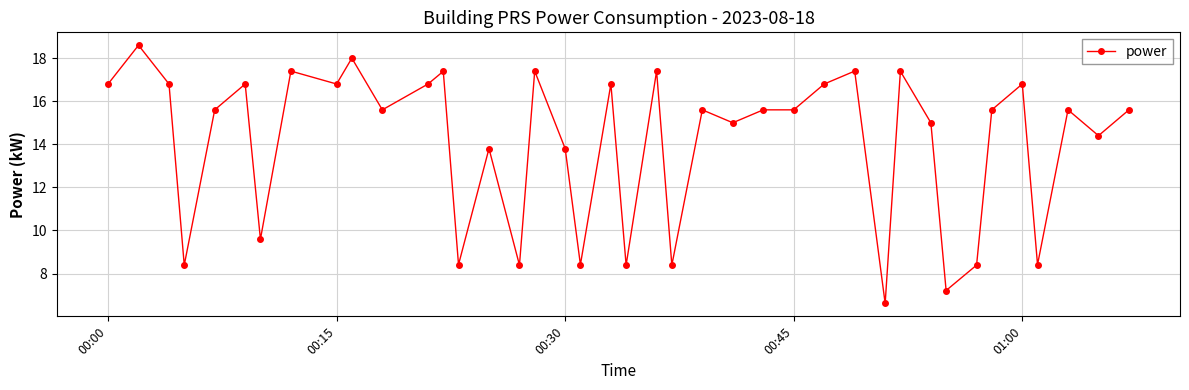

True or false: the data has more than 2 interior local peaks.

True